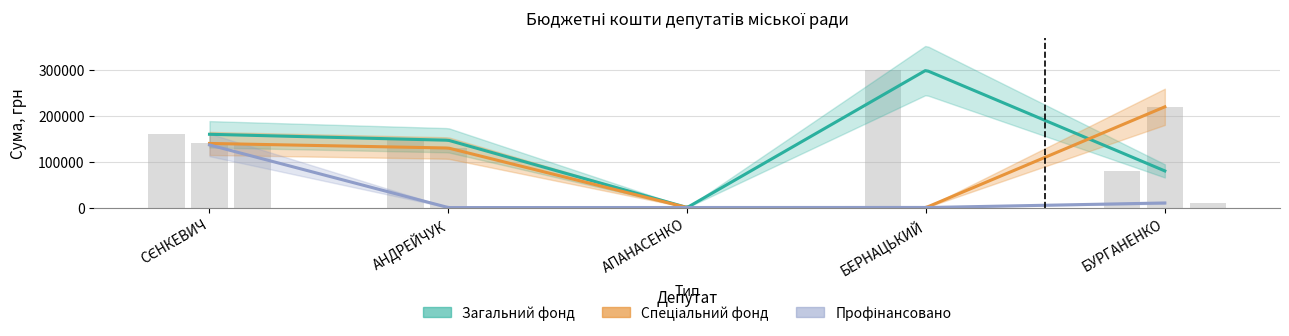

What is the value of the Загальний фонд bar at the 5th from the left?

80000